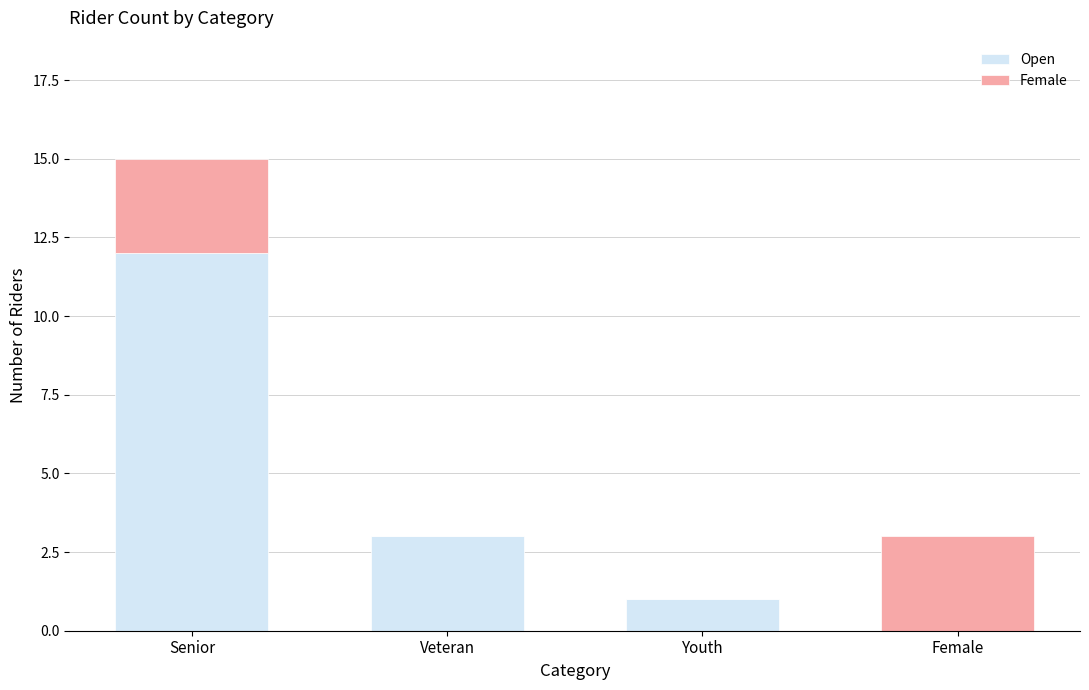

What is the sum of all Open values?

16